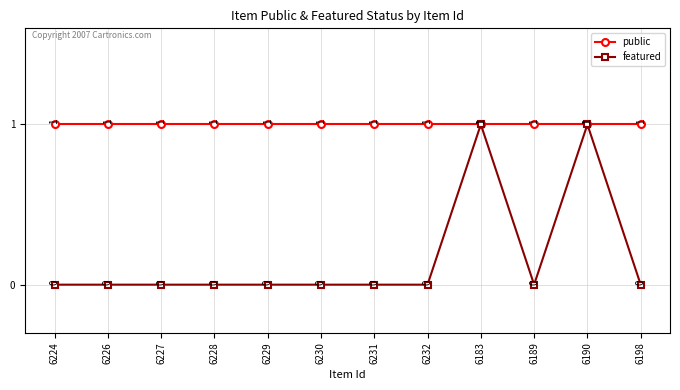

How many featured values are between 0 and 1?

12